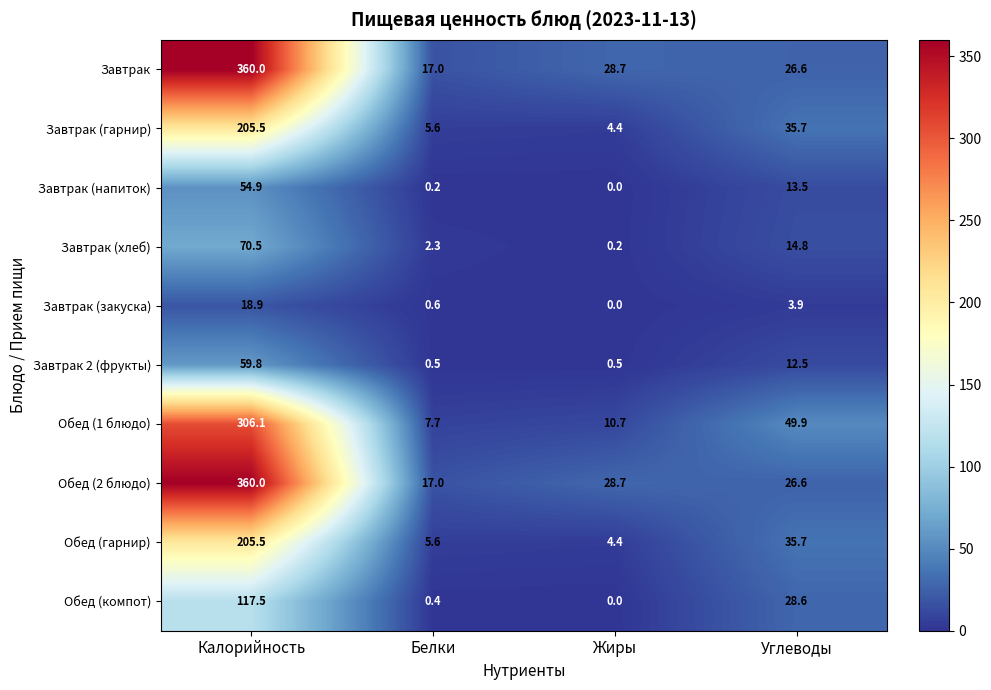

Between Белки and Углеводы, which series saw the biggest shift?

Обед (1 блюдо)